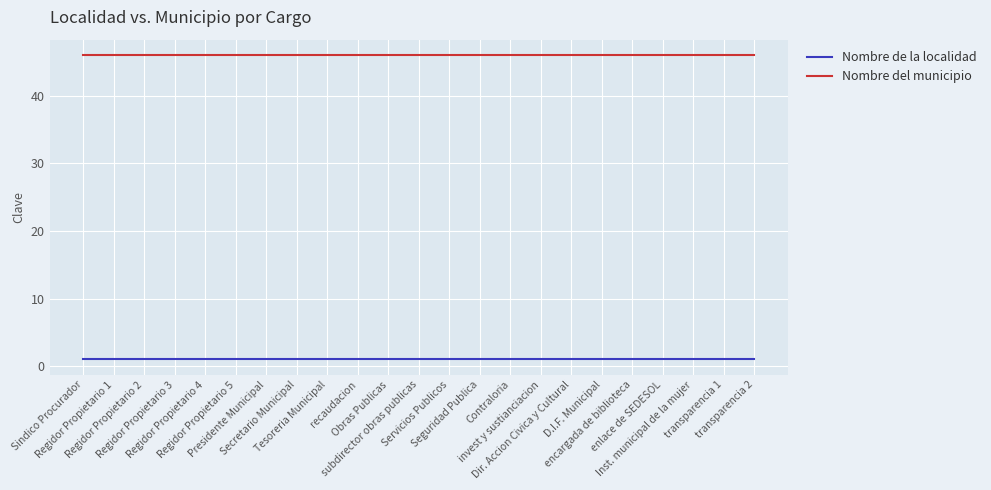

What is the approximate value of Nombre del municipio at invest y sustianciacion?

46